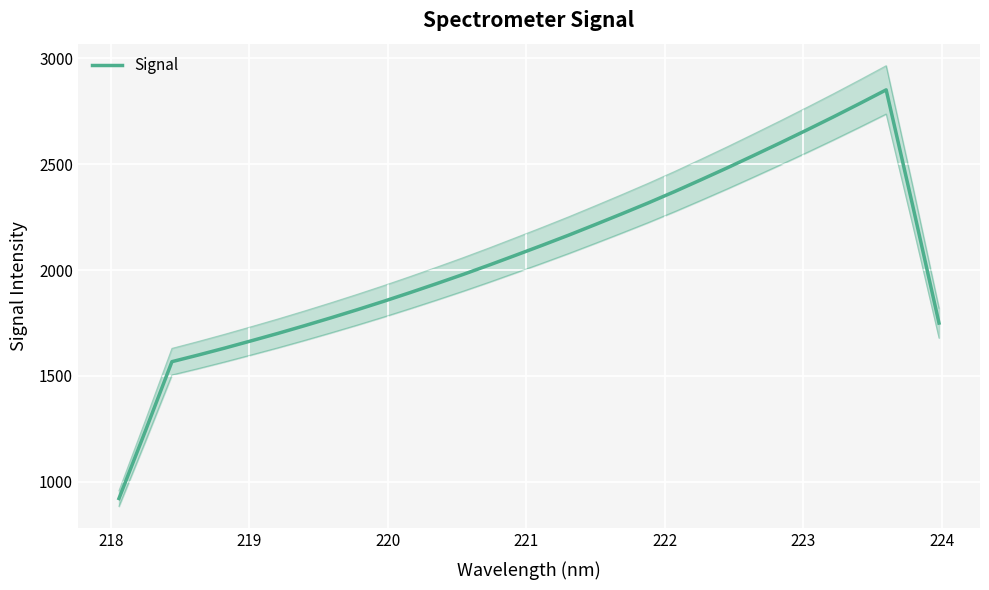

Count the number of categories in the chart.

32